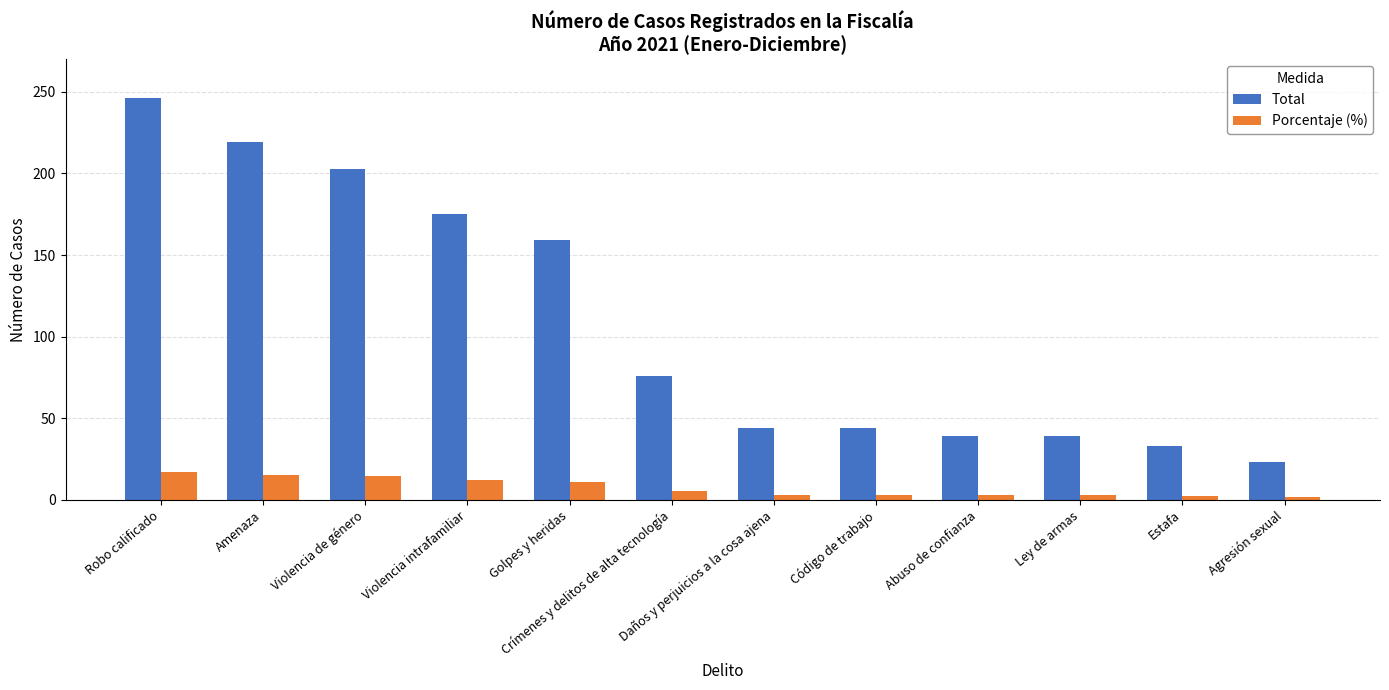

What is the total value across all series at Violencia intrafamiliar?

187.3